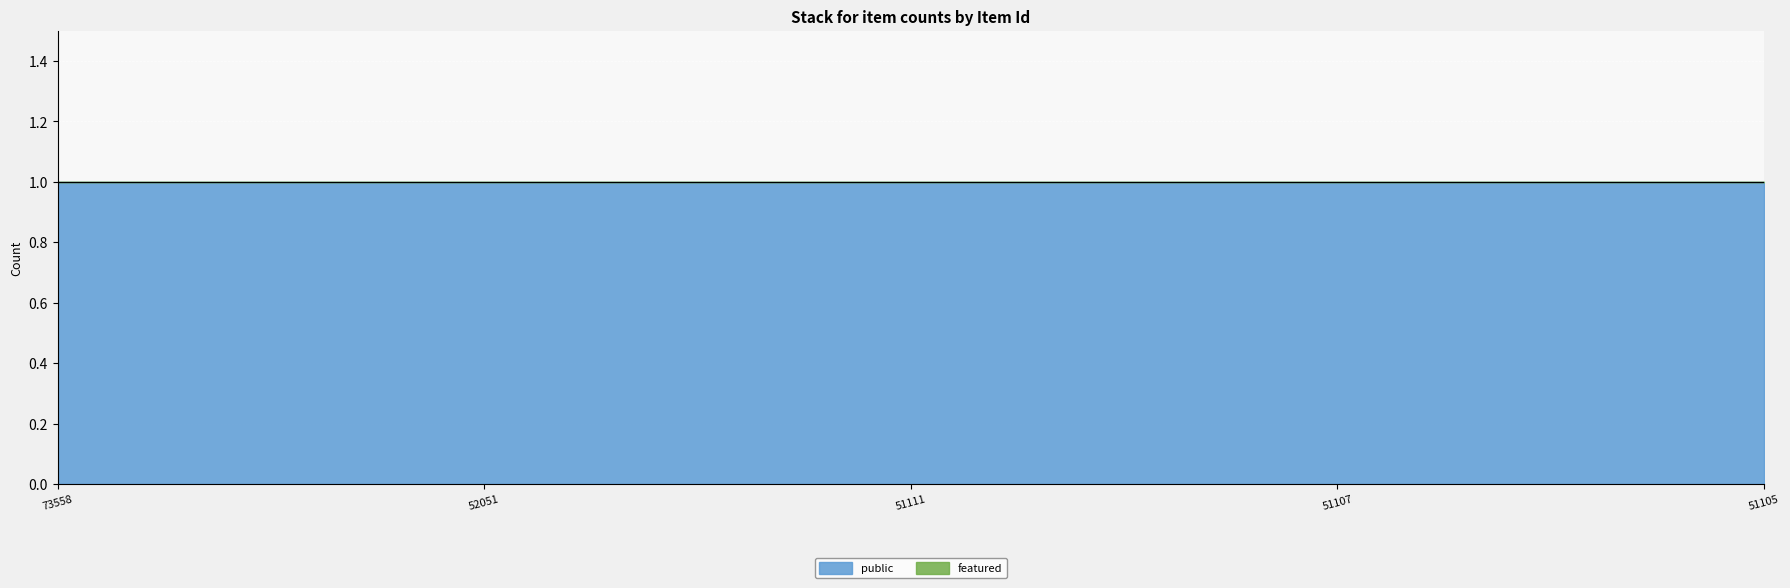

The featured series shows 0 at 51111. True or false?

True